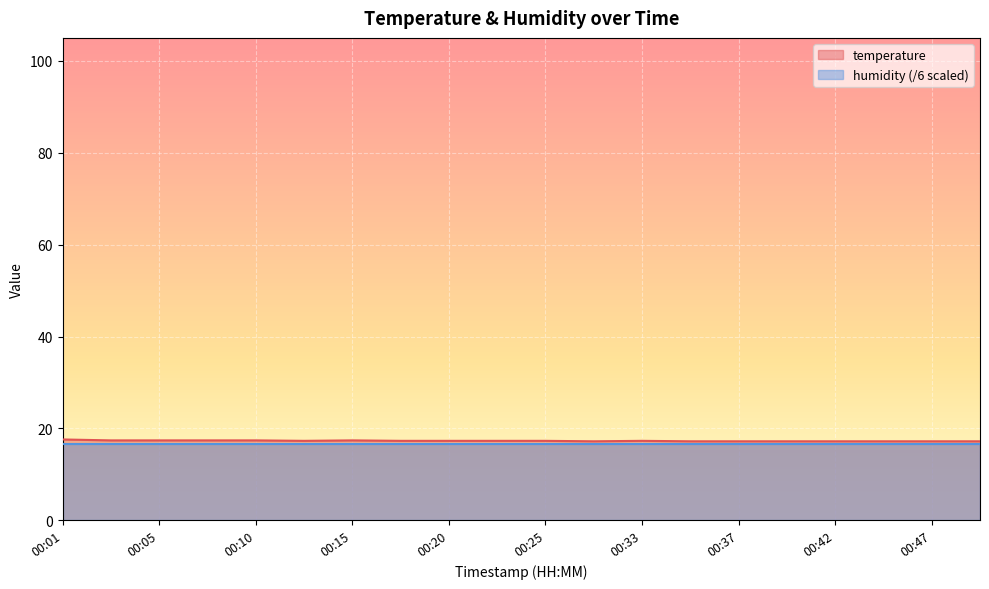

Rank the categories by value from lowest to highest.

00:27, 00:35, 00:37, 00:40, 00:42, 00:45, 00:47, 00:50, 00:13, 00:18, 00:20, 00:22, 00:25, 00:33, 00:03, 00:05, 00:08, 00:10, 00:15, 00:01